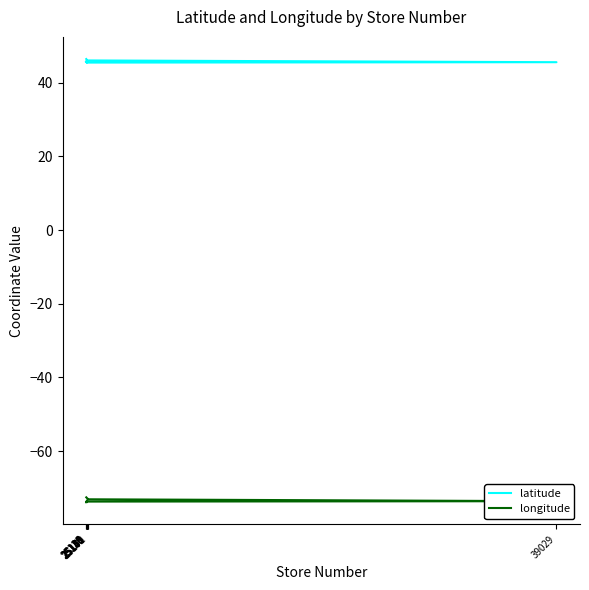

What is the value of the longitude point at the 2nd from the left?

-73.9